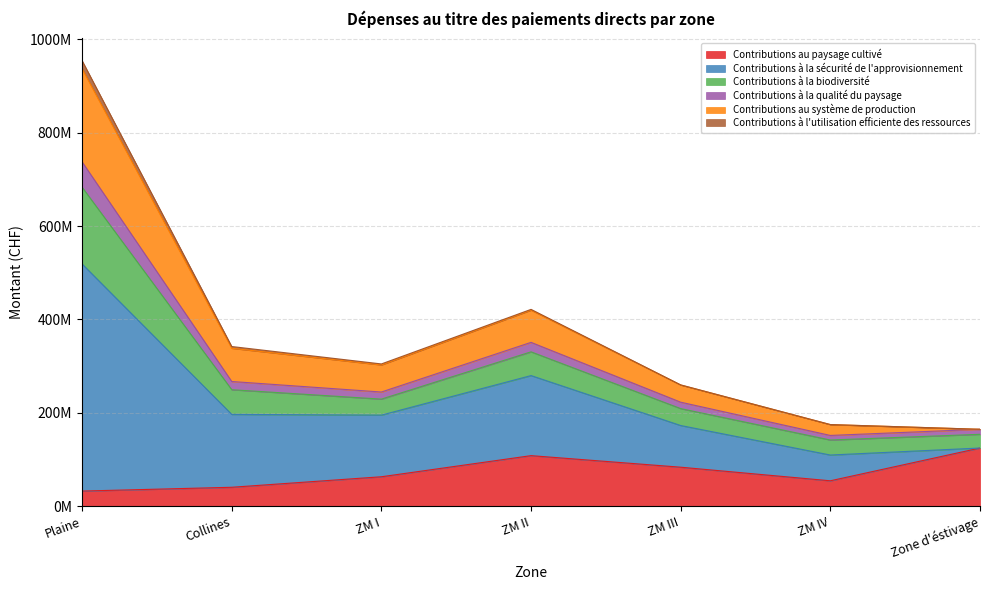

Does the chart display data point markers on the line(s)?

No